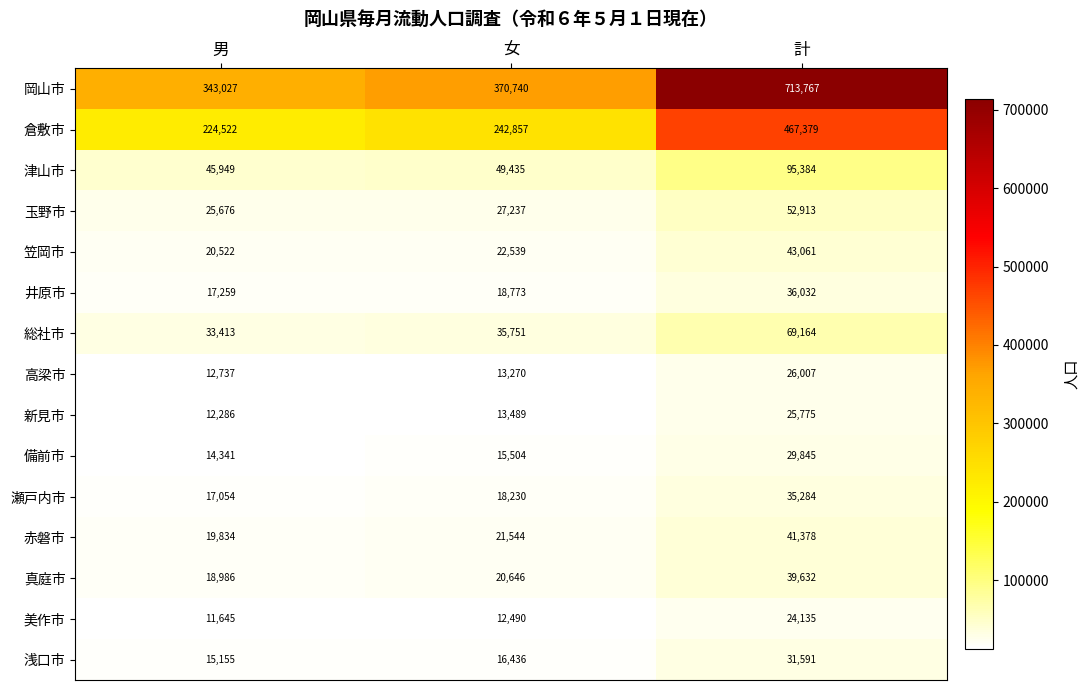

What value does the 岡山市 series have at 計, to the nearest 100?

713800